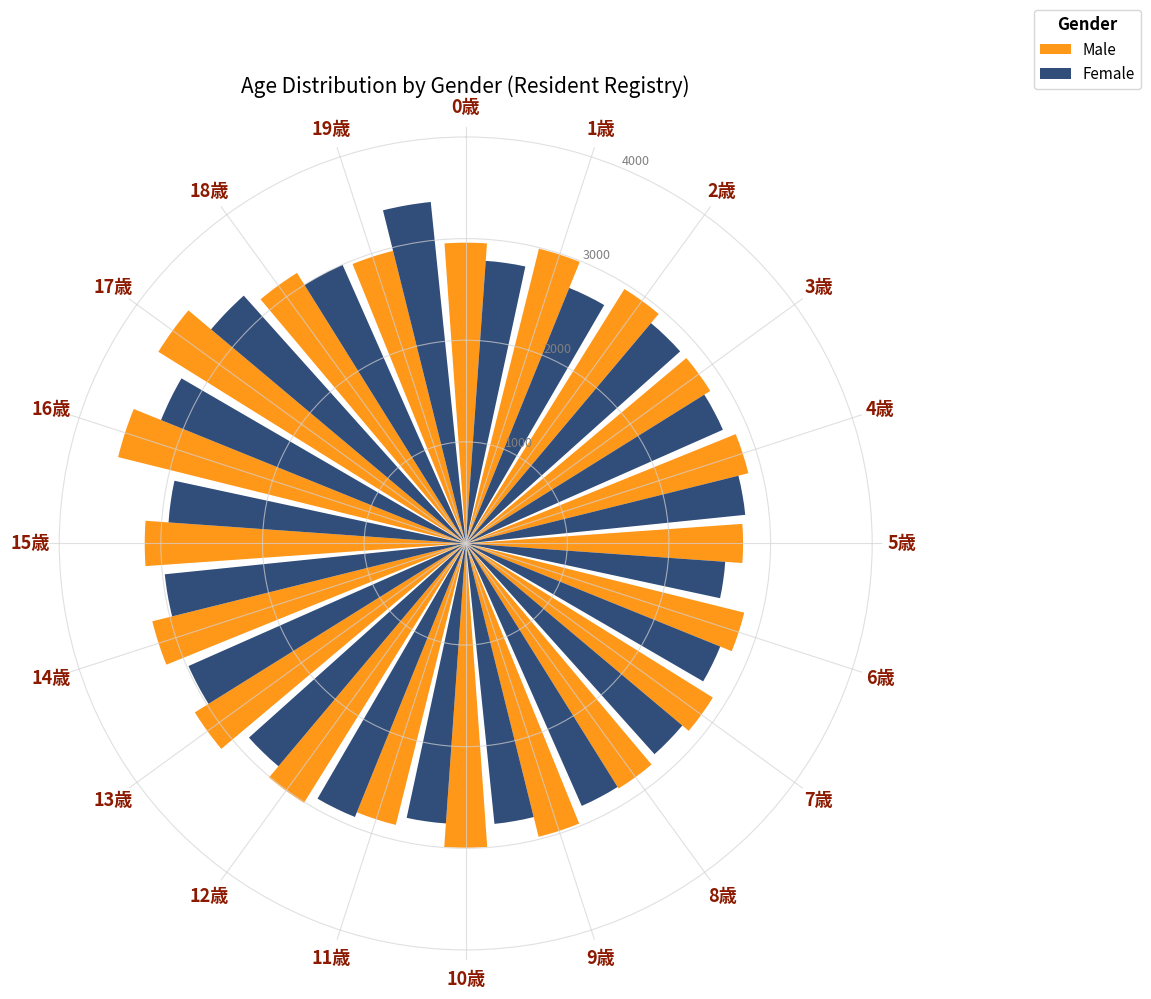

What is the maximum value shown in the chart?

3565